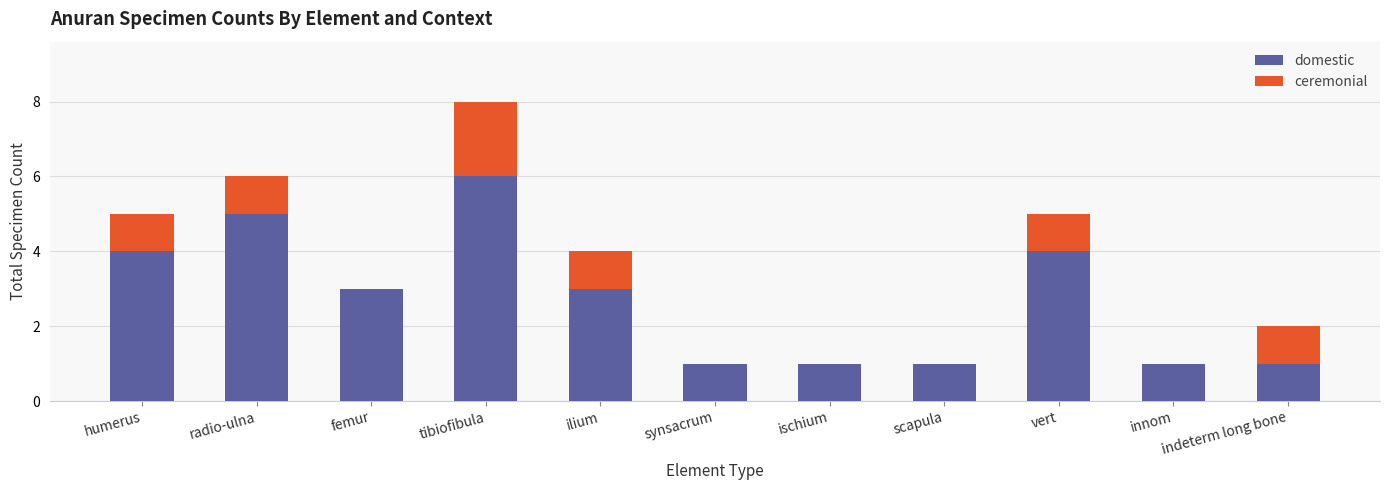

What is the highest value of the domestic series?

6